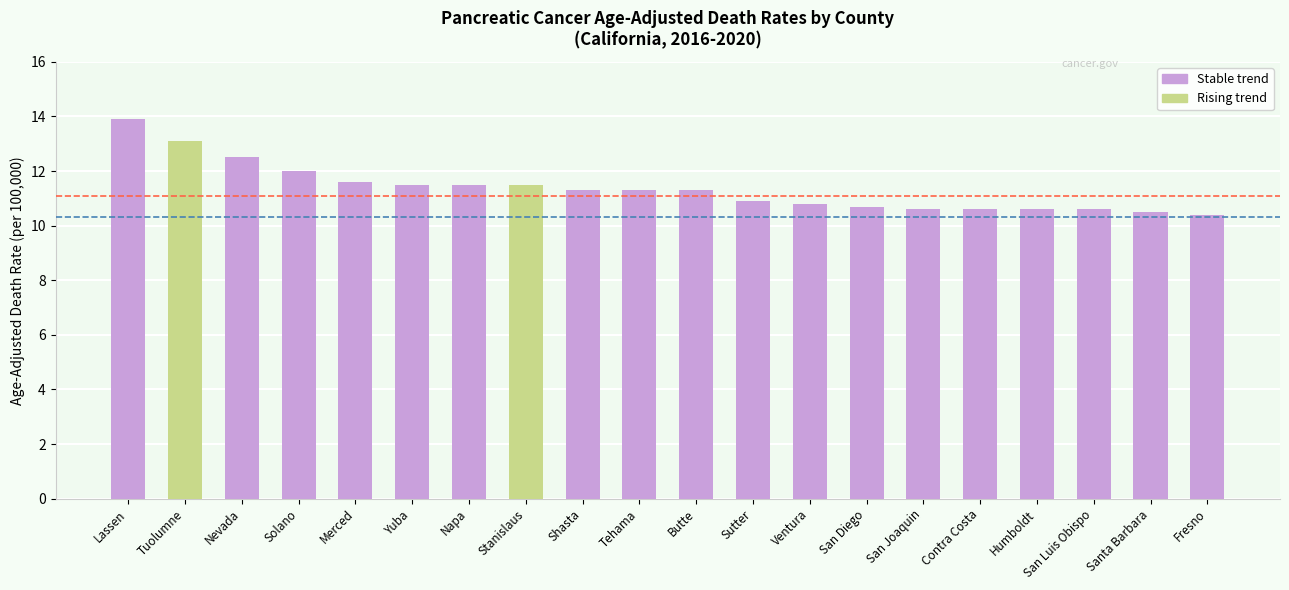

Which series has the largest total across all categories?

stable